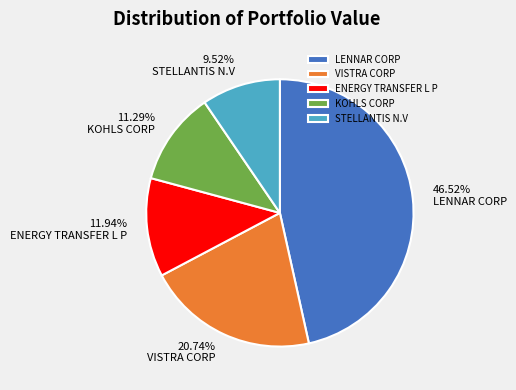

What portion of the pie excludes VISTRA CORP?

79.3%